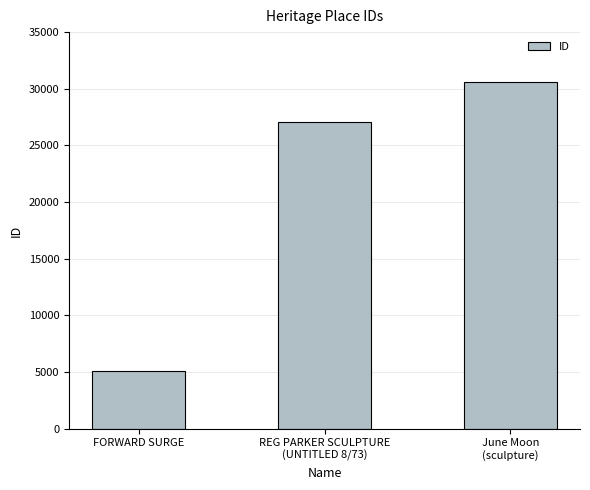

What is the sum of the values at June Moon
(sculpture) and FORWARD SURGE?

35673